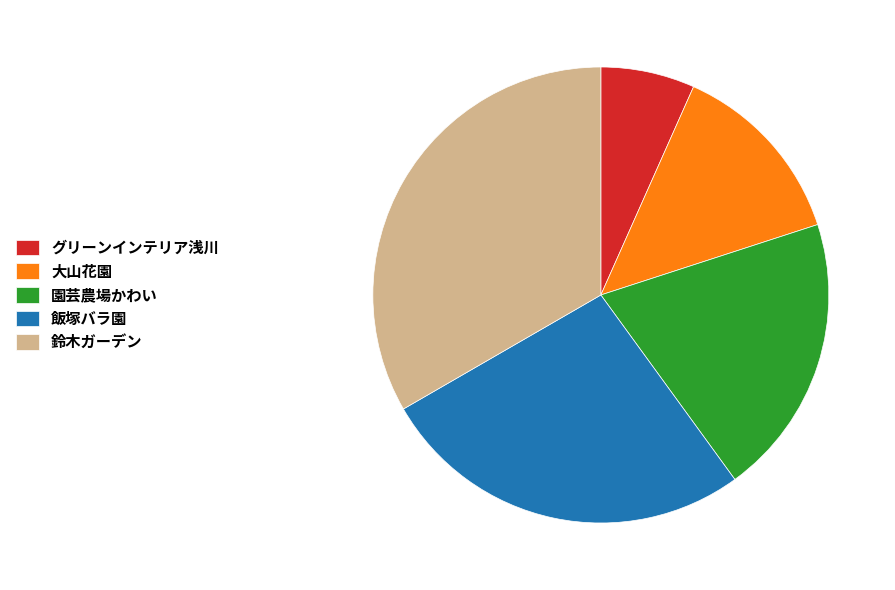

Approximately how many times larger is the value at 大山花園 compared to 鈴木ガーデン?

0.4